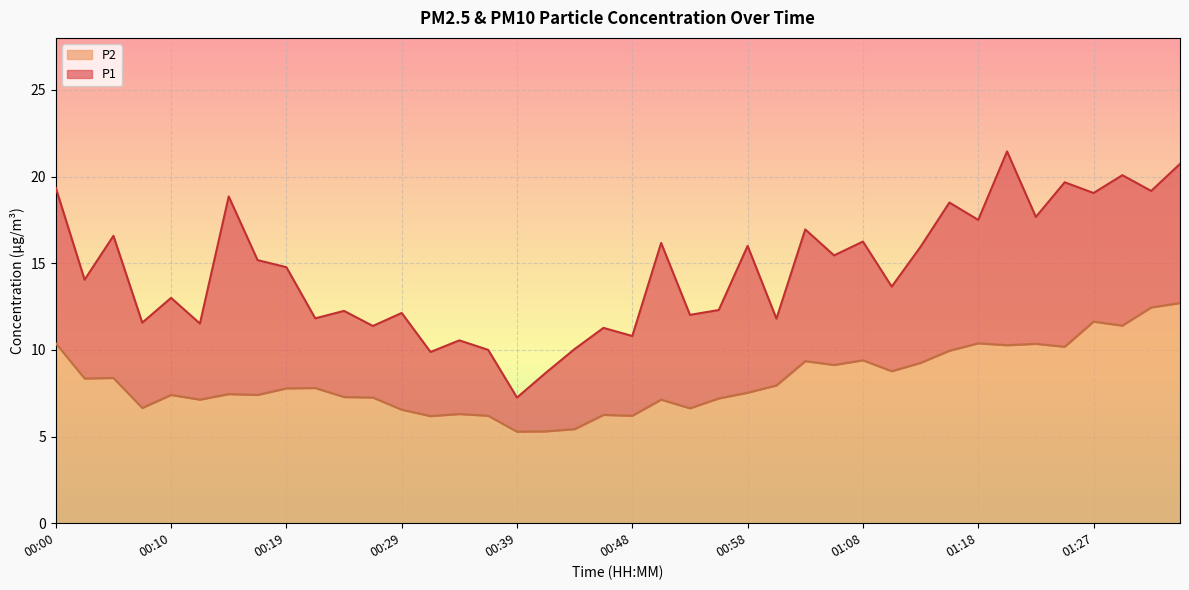

True or false: P2 has more than 2 points higher than both neighbors.

True